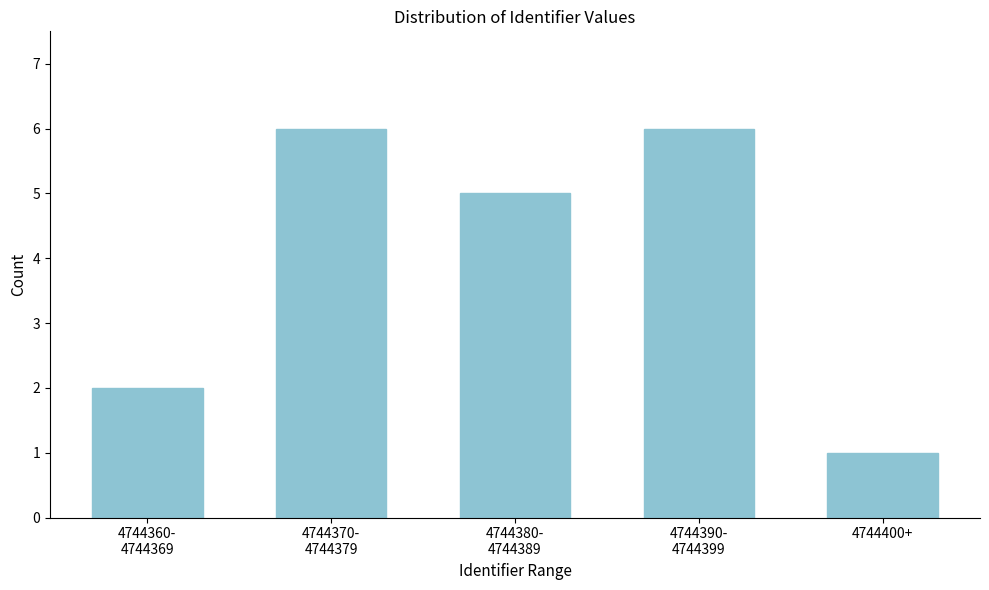

Reading left to right, extract all data points from this chart.

2	6	5	6	1